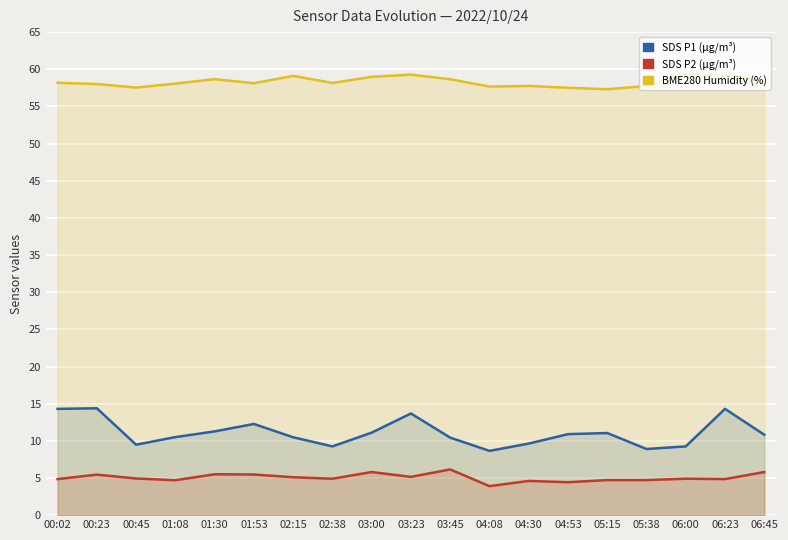

What is the value of the SDS_P1 point at the 2nd from the left?

14.4